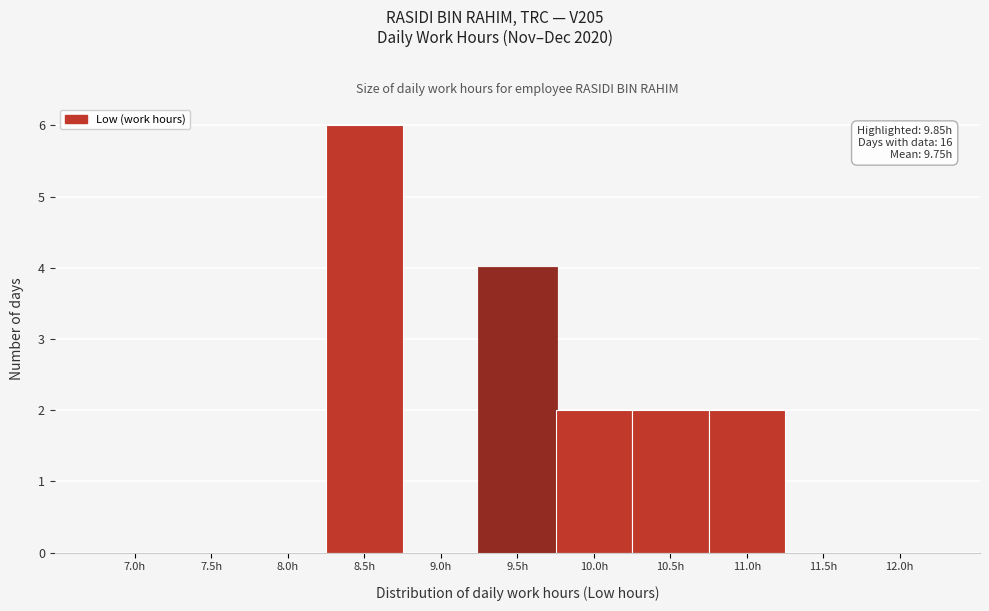

Reading right to left, transcribe all the data shown in this chart.

12.0h=0	11.5h=0	11.0h=2	10.5h=2	10.0h=2	9.5h=4	9.0h=0	8.5h=6	8.0h=0	7.5h=0	7.0h=0